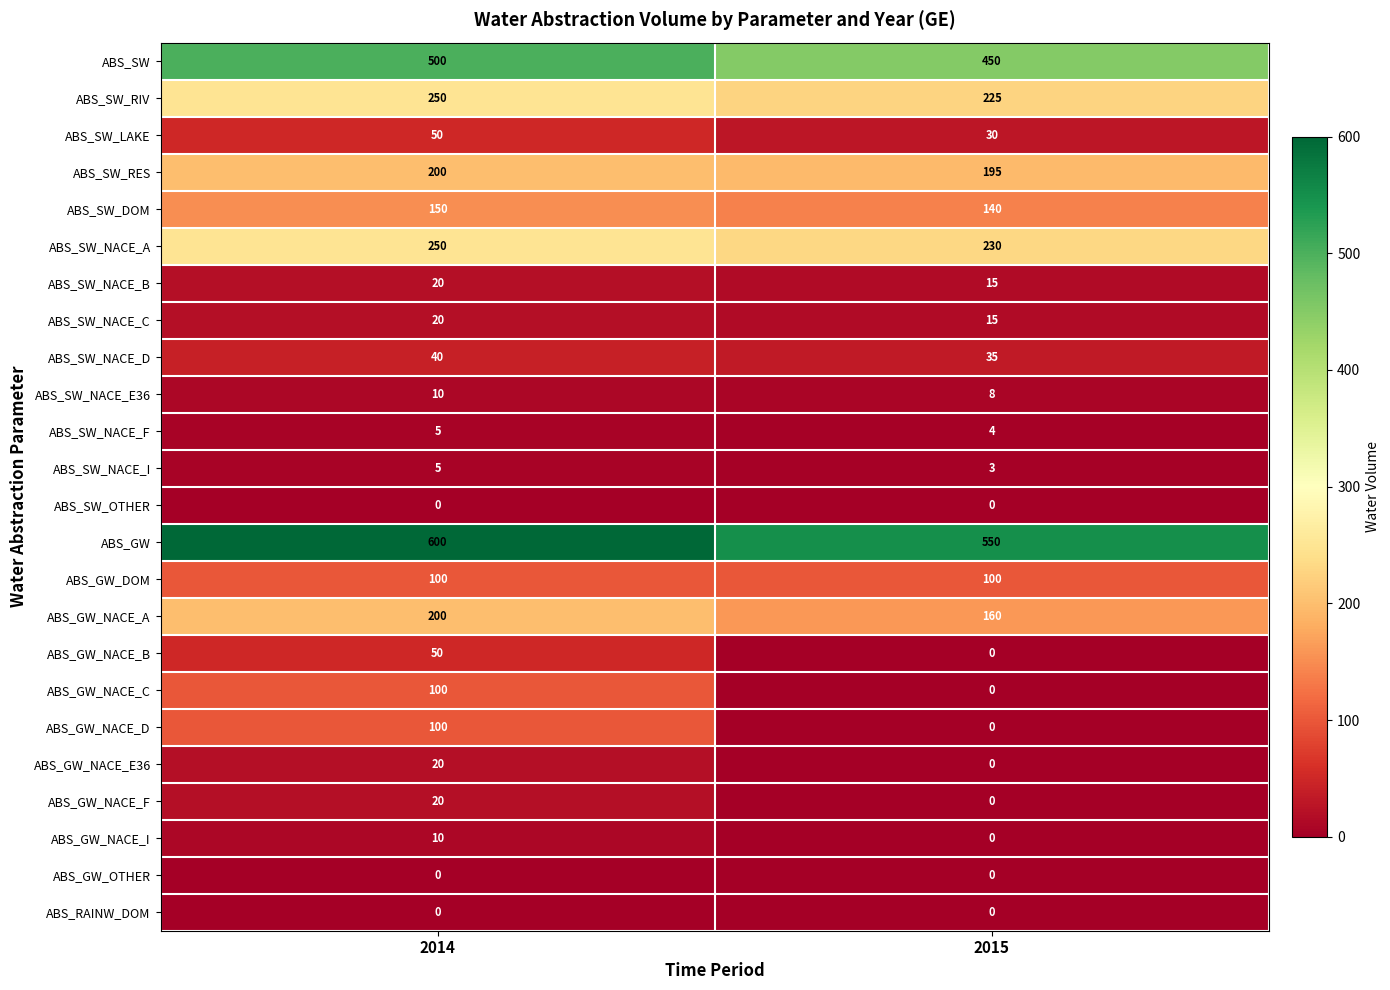

Read the ABS_SW_NACE_F value at 2015.

4